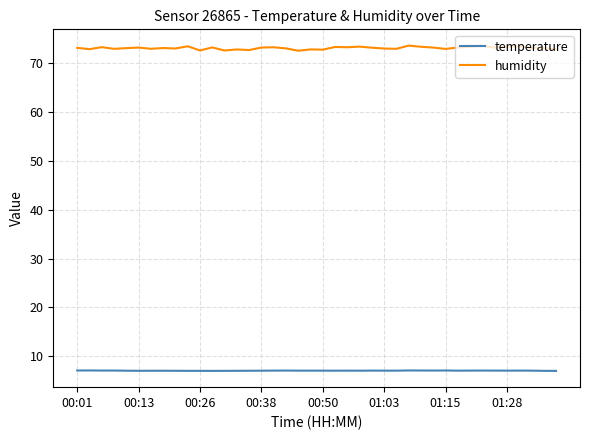

Which series has the largest range (max minus min)?

humidity